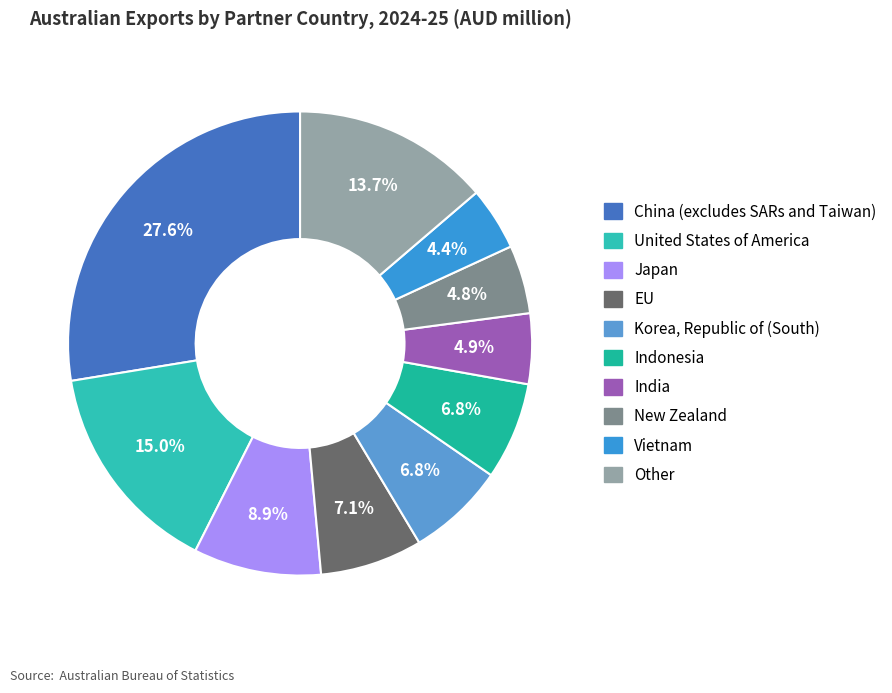

How many segments does this pie chart have?

10